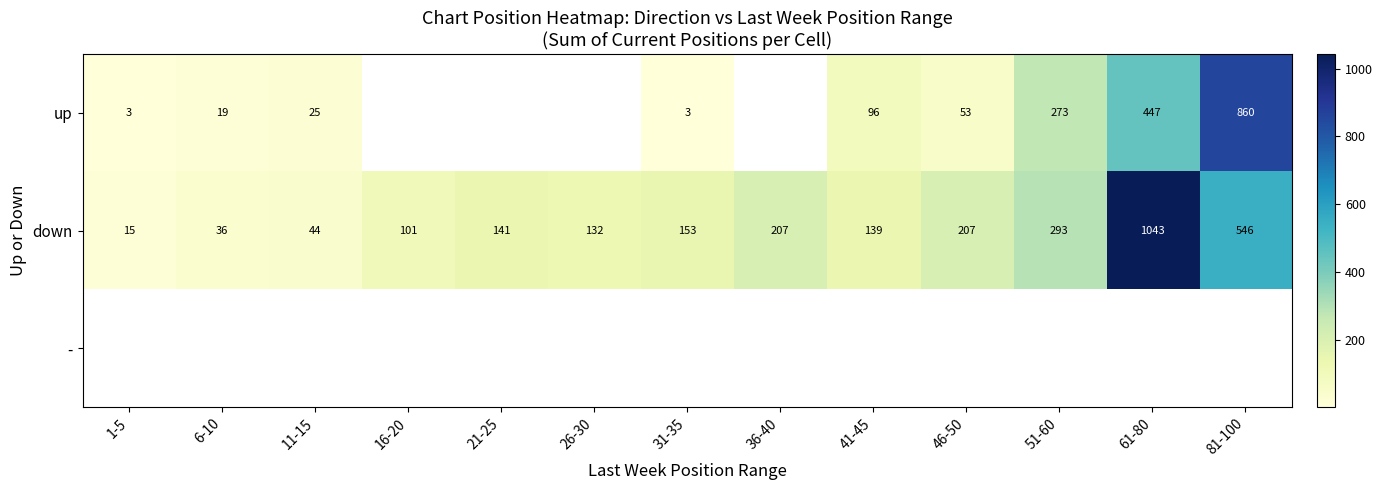

The value of down at 41-45 is 79. True or false?

False